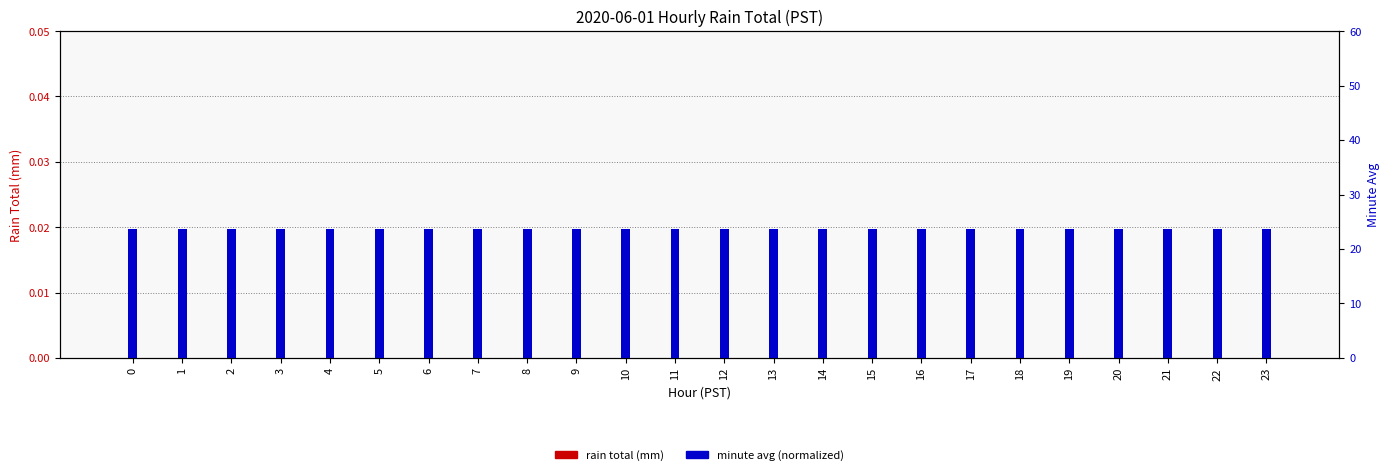

The value of minute avg (normalized) at 22 is 0.0. True or false?

True